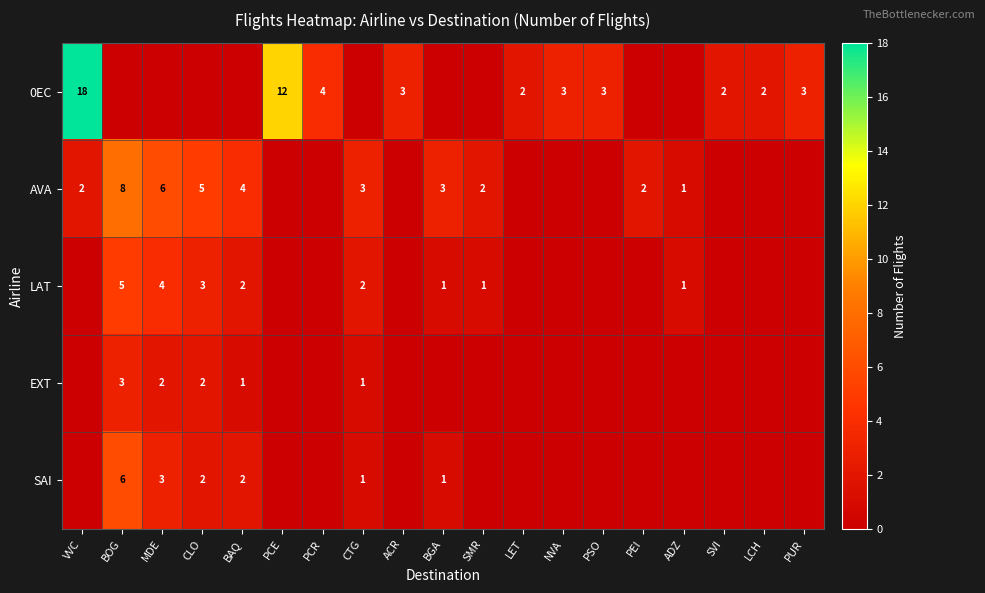

The value of 0EC at LET is 1. True or false?

False